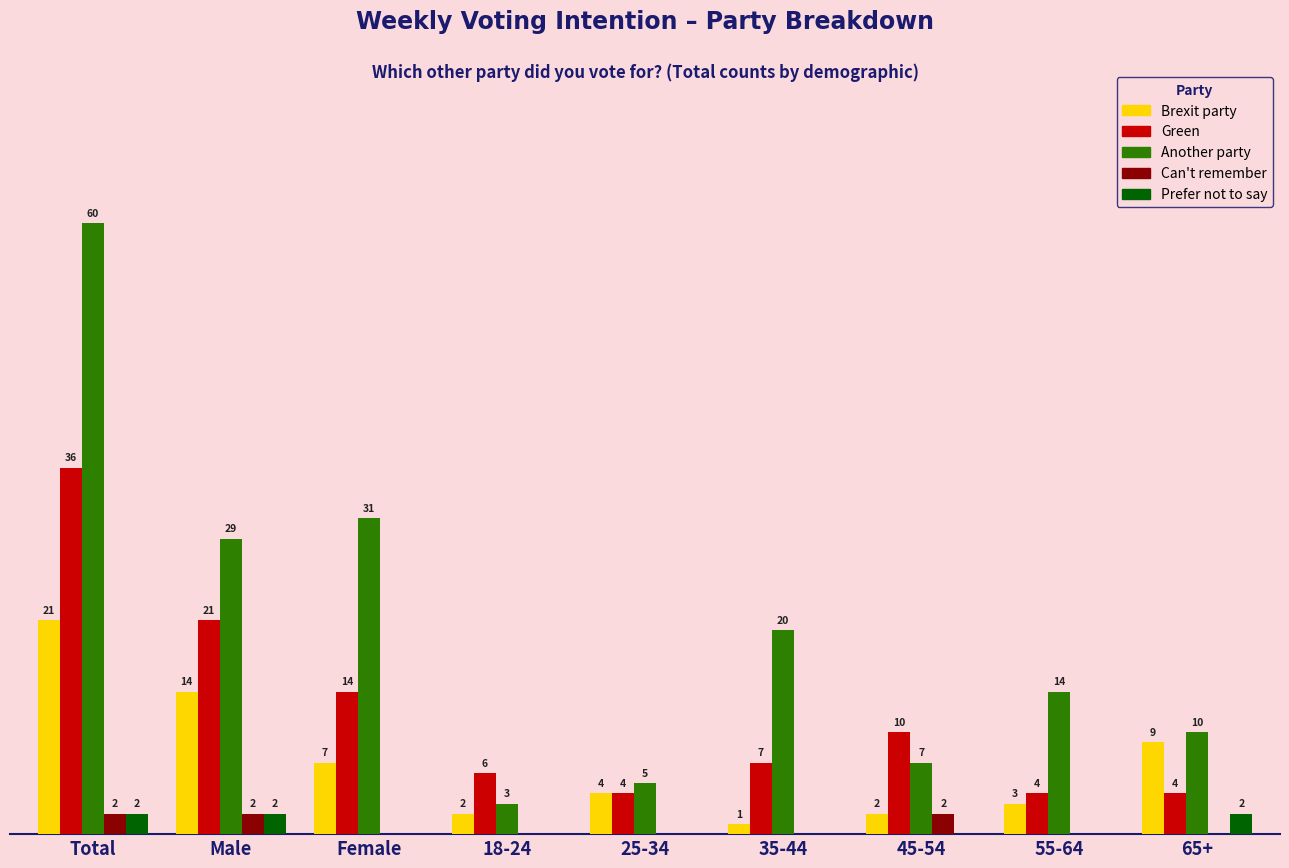

Between 35-44 and 45-54, which series saw the biggest shift?

Another party